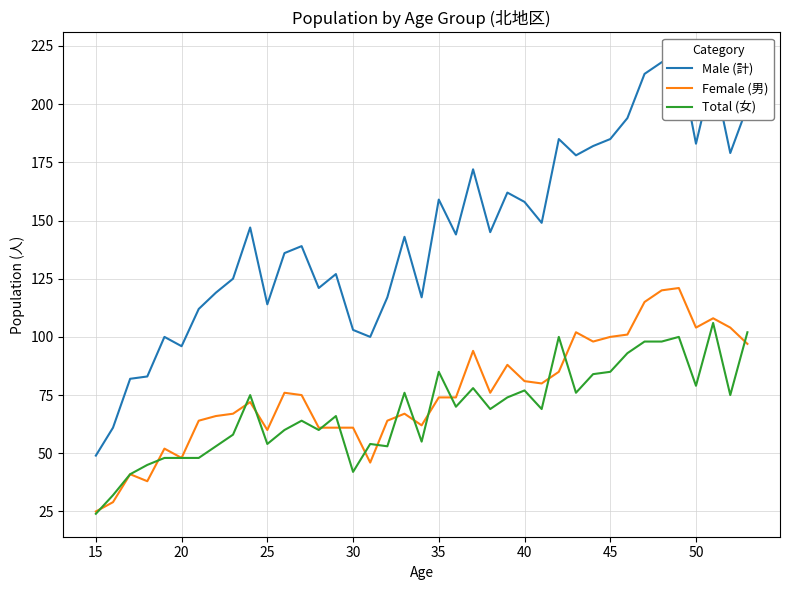

Reading left to right, transcribe all the data shown in this chart.

Male (計): 49	61	82	83	100	96	112	119	125	147	114	136	139	121	127	103	100	117	143	117	159	144	172	145	162	158	149	185	178	182	185	194	213	218	221	183	214	179	199
Female (男): 25	29	41	38	52	48	64	66	67	72	60	76	75	61	61	61	46	64	67	62	74	74	94	76	88	81	80	85	102	98	100	101	115	120	121	104	108	104	97
Total (女): 24	32	41	45	48	48	48	53	58	75	54	60	64	60	66	42	54	53	76	55	85	70	78	69	74	77	69	100	76	84	85	93	98	98	100	79	106	75	102